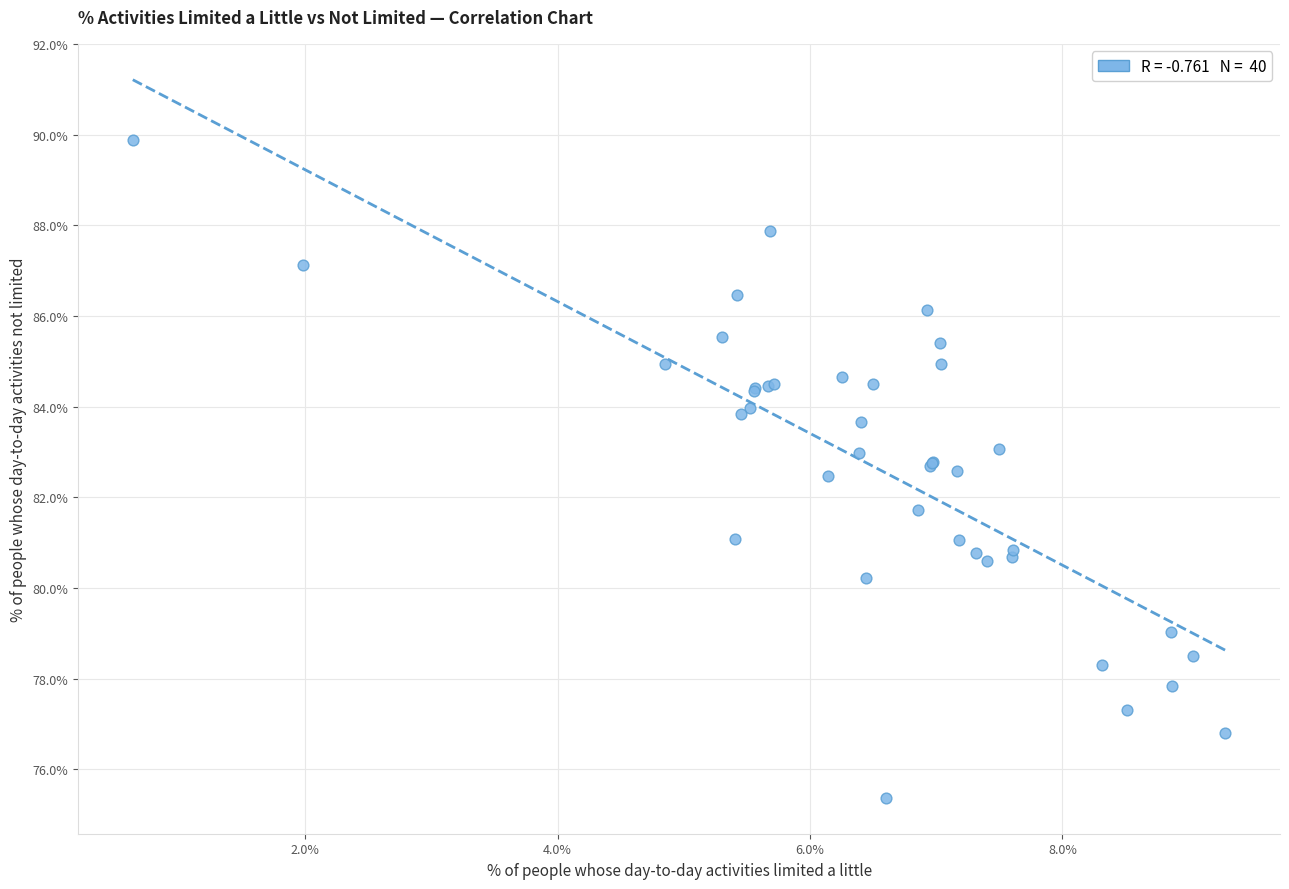

What Y value in the scatter plot is closest to 82?

81.7